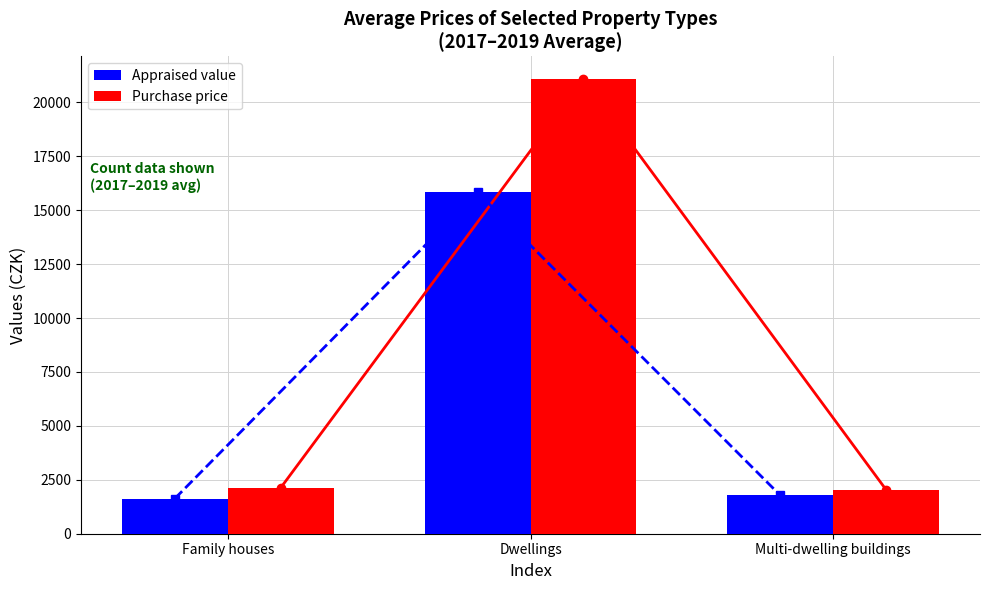

List the labels in order of Appraised value value, largest first.

Dwellings, Multi-dwelling buildings, Family houses